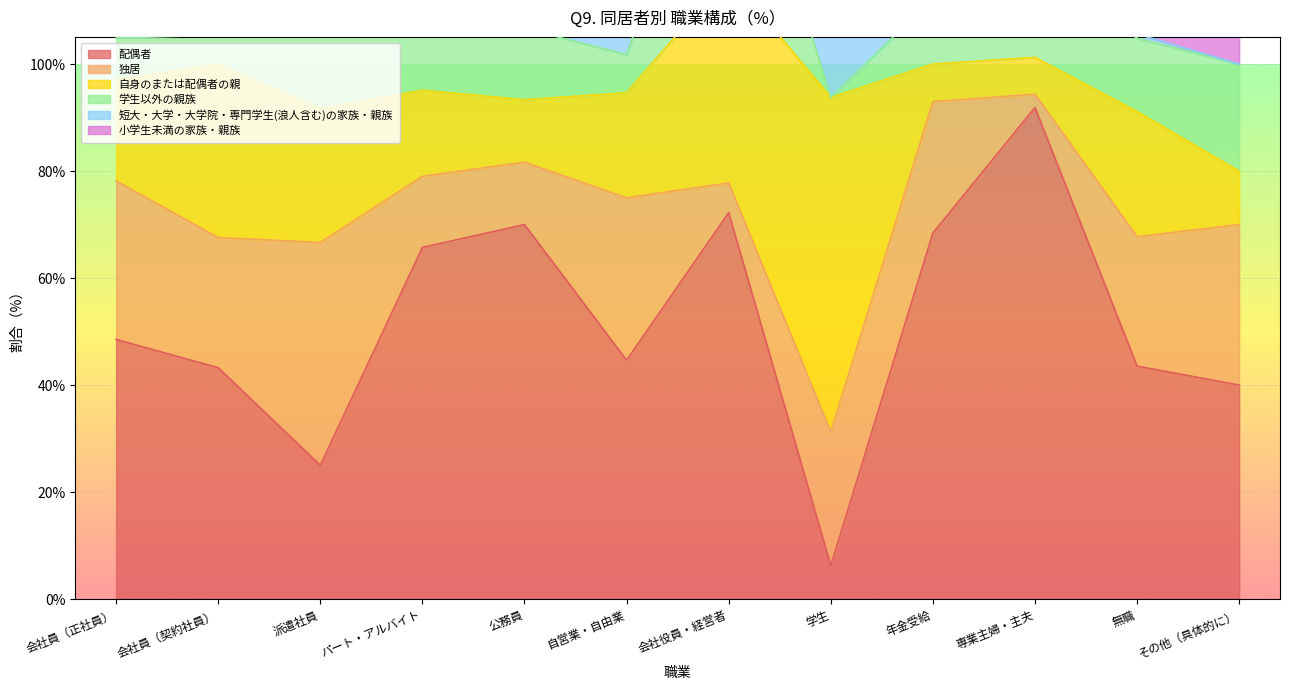

What is the sum of the 自身のまたは配偶者の親 values at 会社員（正社員） and 無職?

42.3